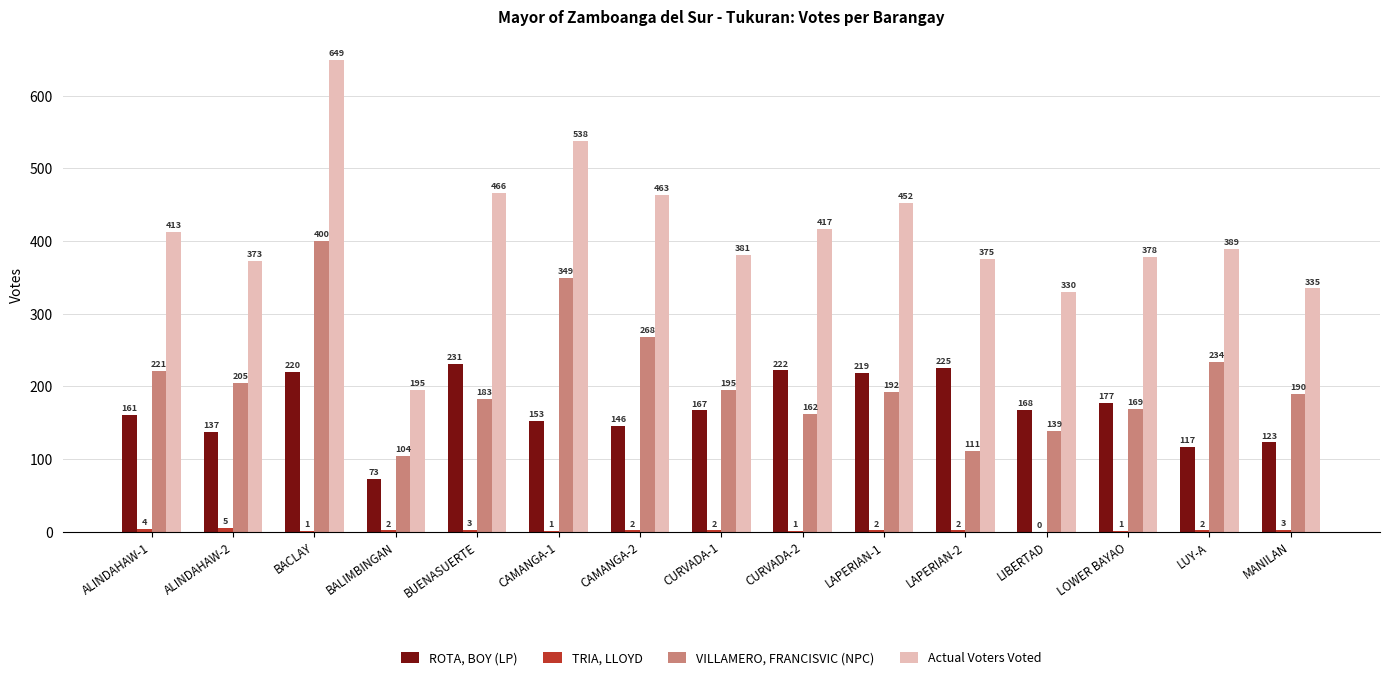

What is the spread (max minus min) of values at ALINDAHAW-2?

368